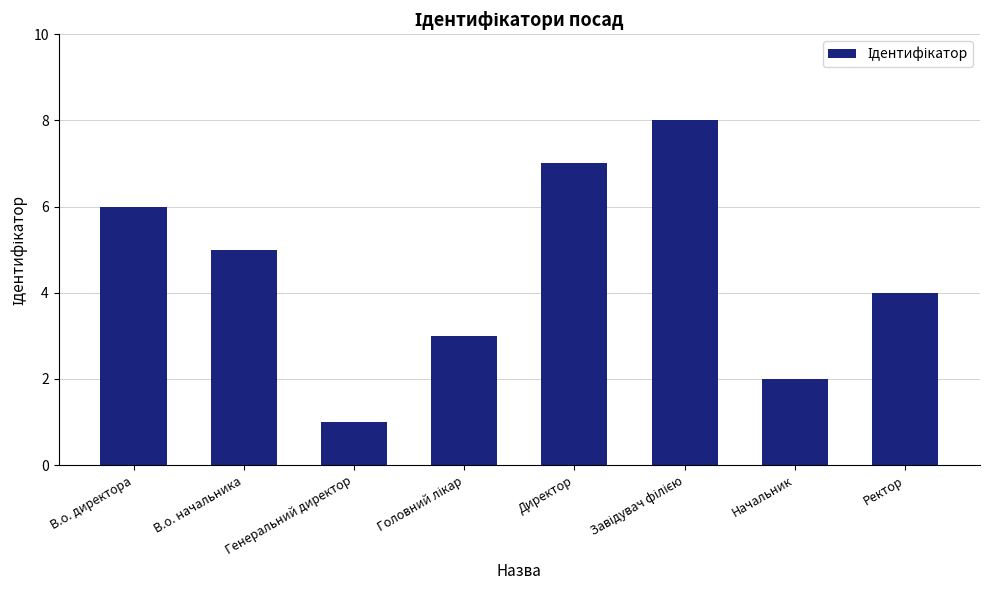

Approximately how many times larger is the value at В.о. директора compared to В.о. начальника?

1.2